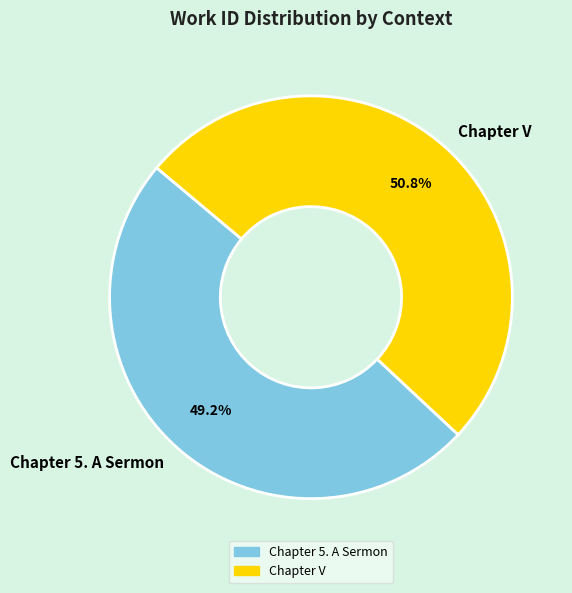

Which category accounts for the majority?

Chapter V